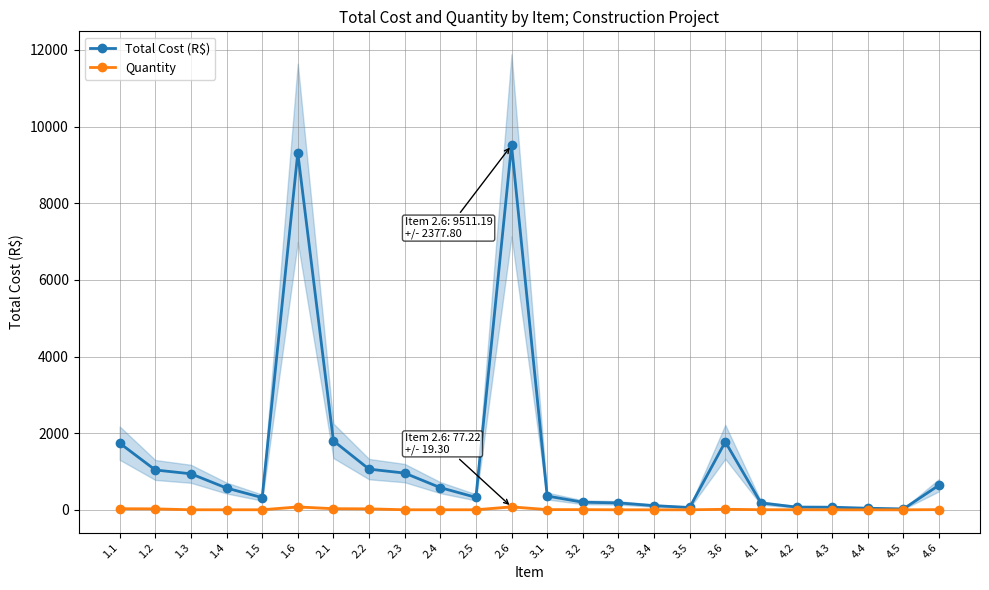

What is the difference between the highest and lowest values at 3.6?

1759.2